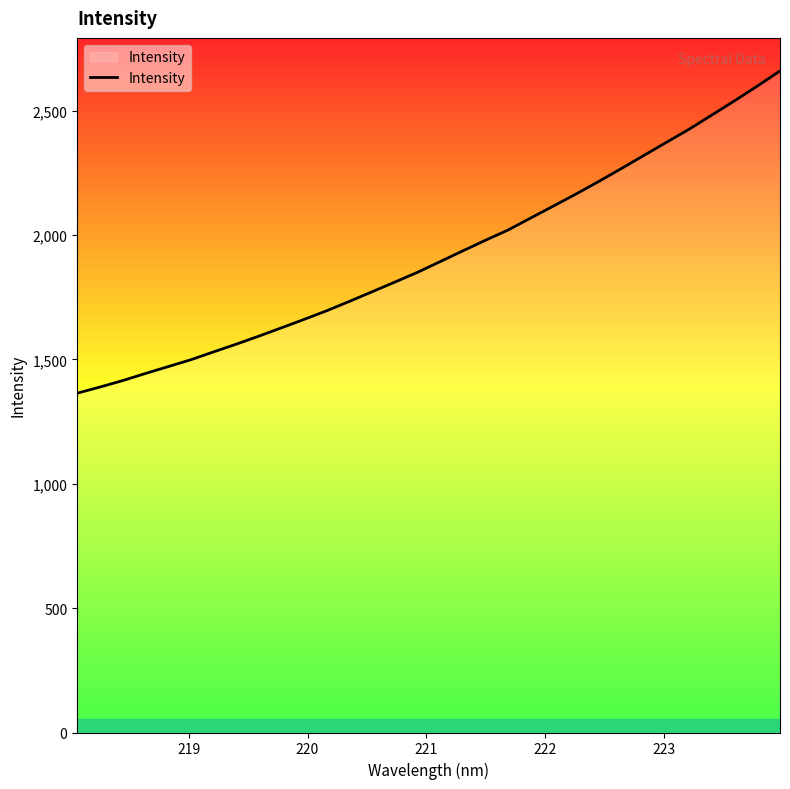

How many lines are shown in the chart?

1